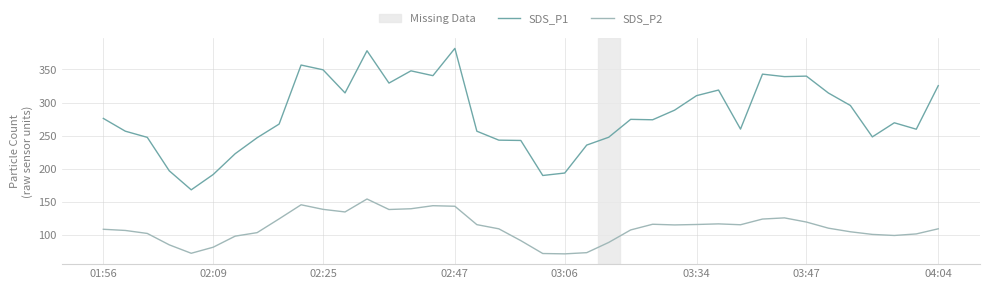

Which series has the largest total across all categories?

SDS_P1